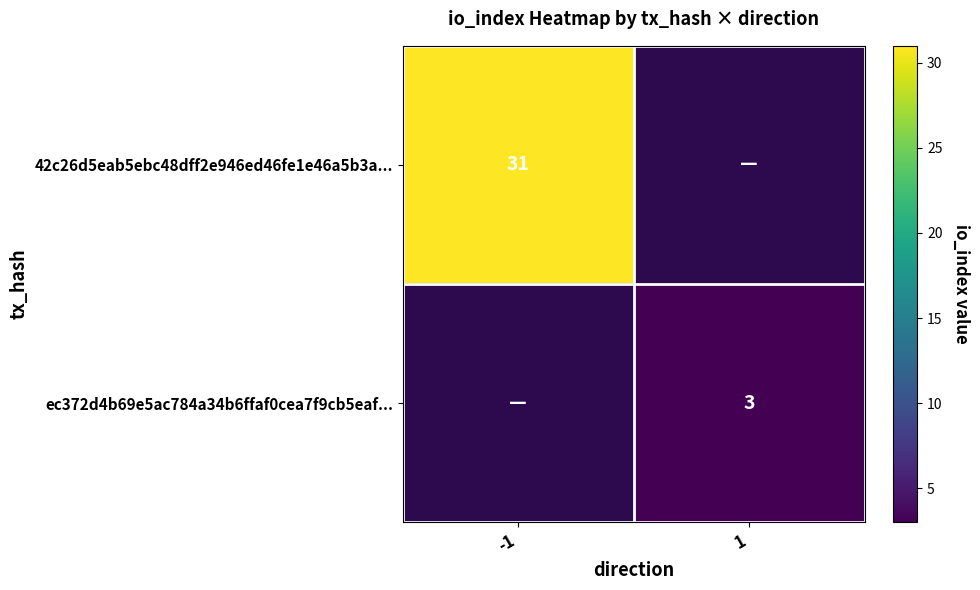

True or false: 42c26d5eab5ebc48dff2e946ed46fe1e46a5b3a... has a value of 50 at -1.

False